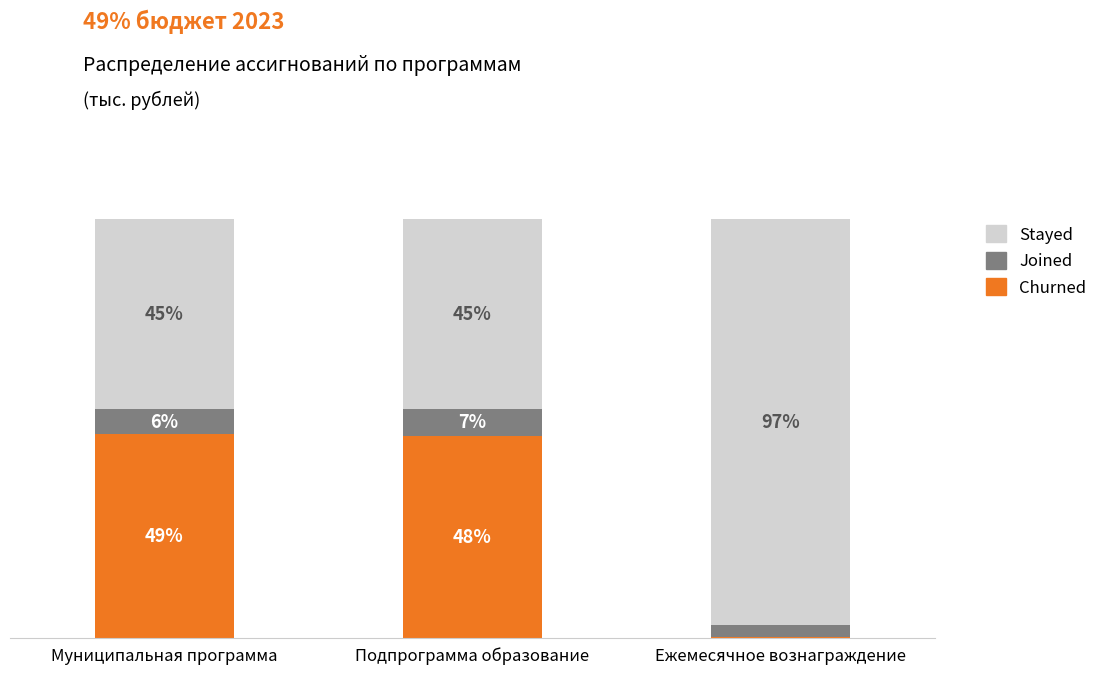

What position from the left is Подпрограмма образование?

2